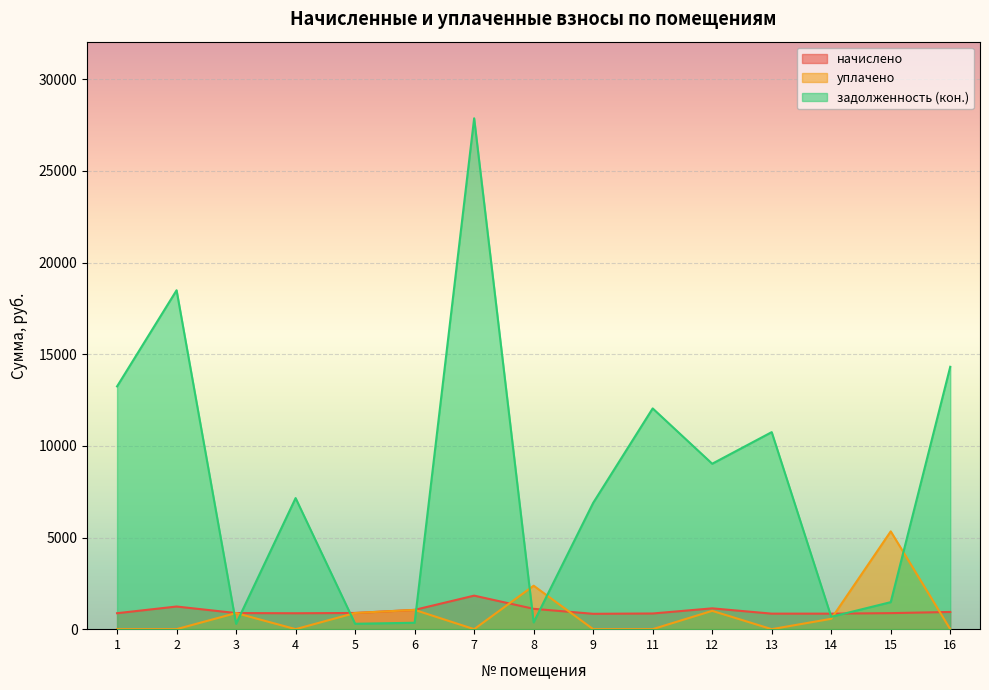

Rank the series by their maximum value, from lowest to highest.

начислено, уплачено, задолженность (кон.)